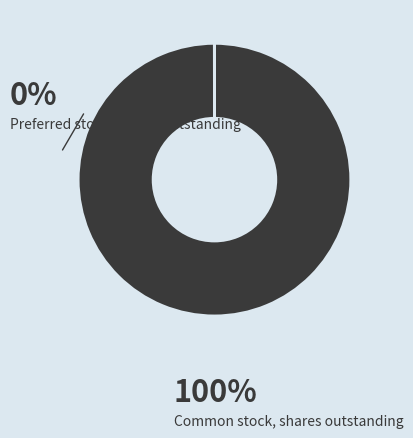

Which slice is the largest?

Common stock, shares outstanding